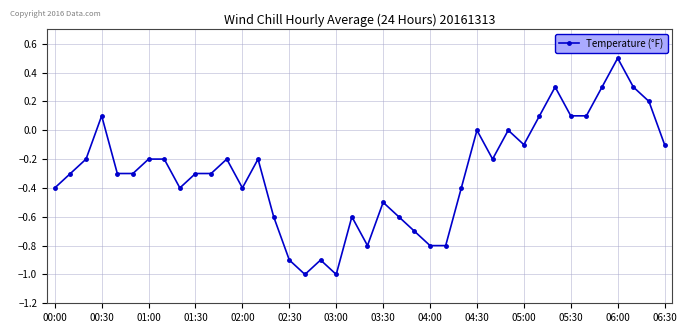

What is the value of the 27th point from the left?

-0.4